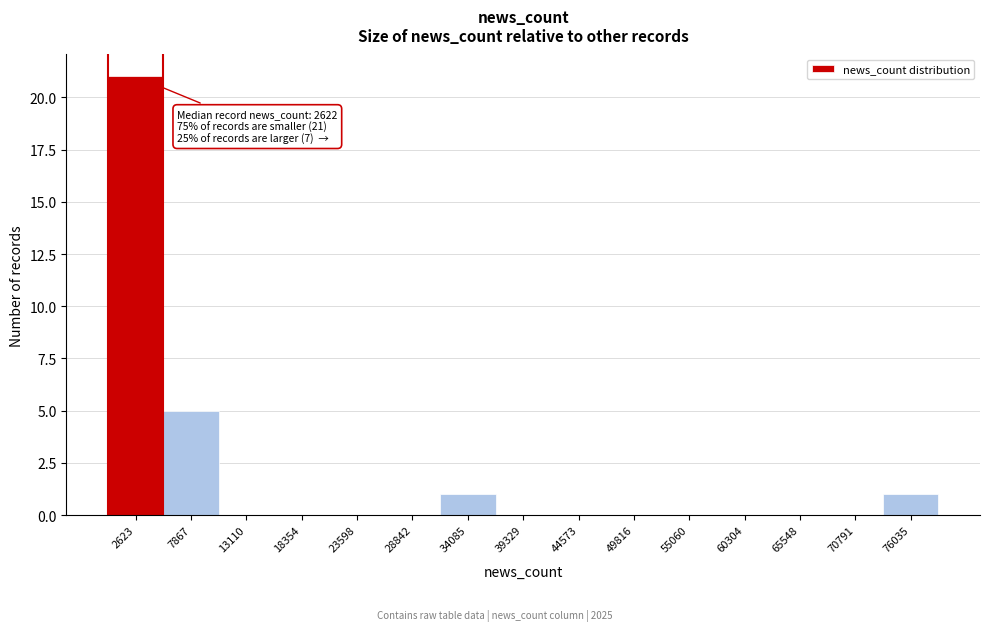

Over which range of the x-axis is the bar tallest?

0 to 5000